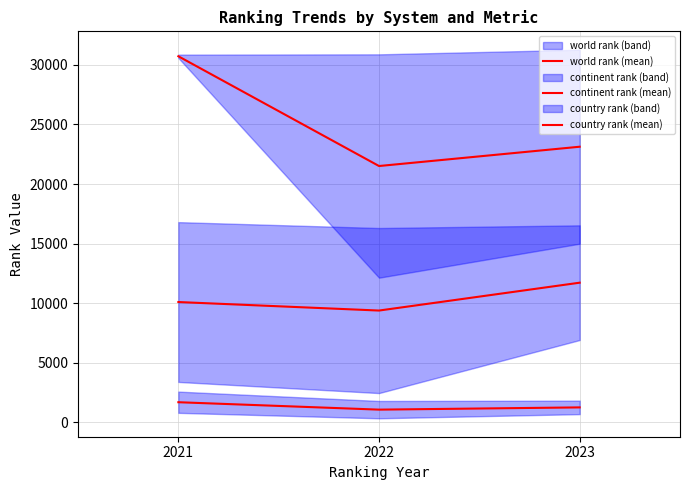

What is the value of the continent rank (mean) point at the 1st from the left?

10104.0